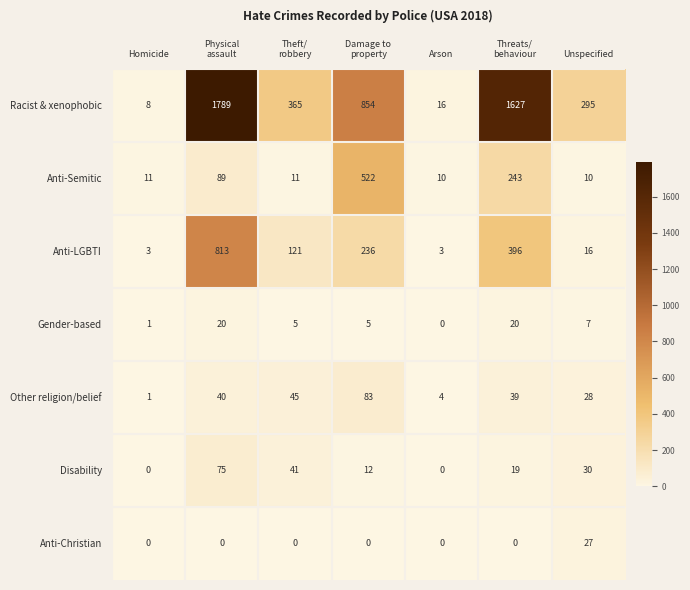

What is the maximum value shown in the chart?

1789